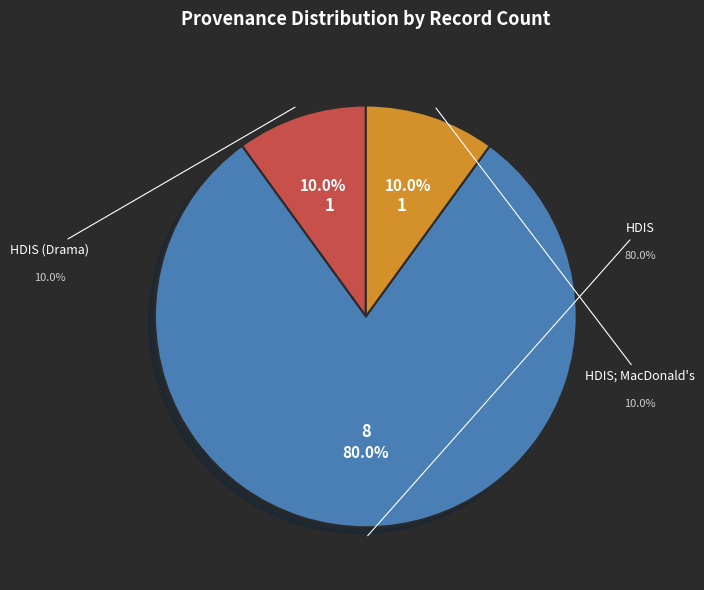

How many segments does this pie chart have?

3